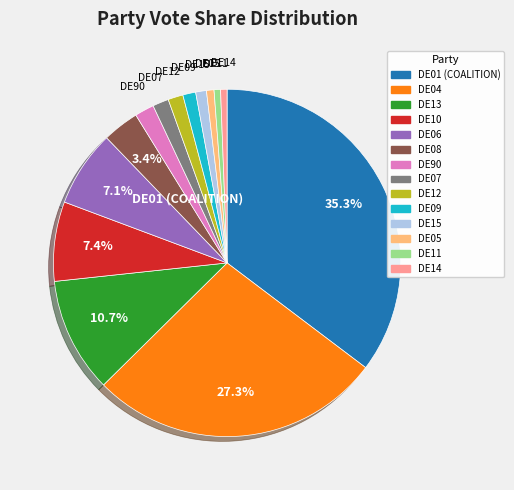

Combined, do DE05 and DE13 account for over 50%?

No